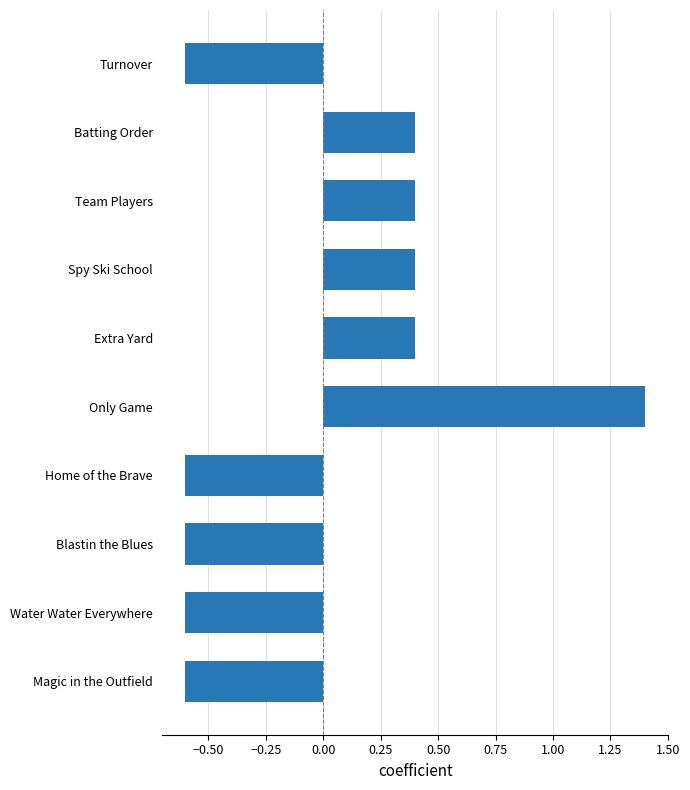

What is the value of the 10th bar from the top?

-0.6